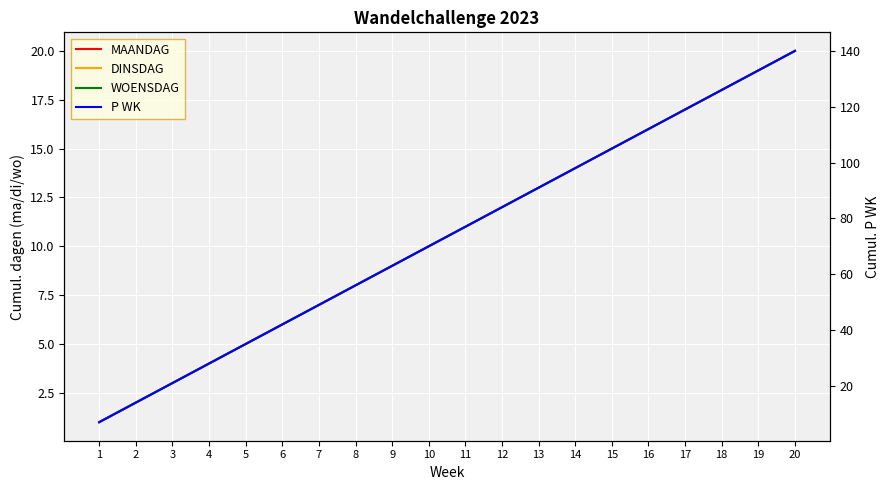

What is the sum of all WOENSDAG values?

210